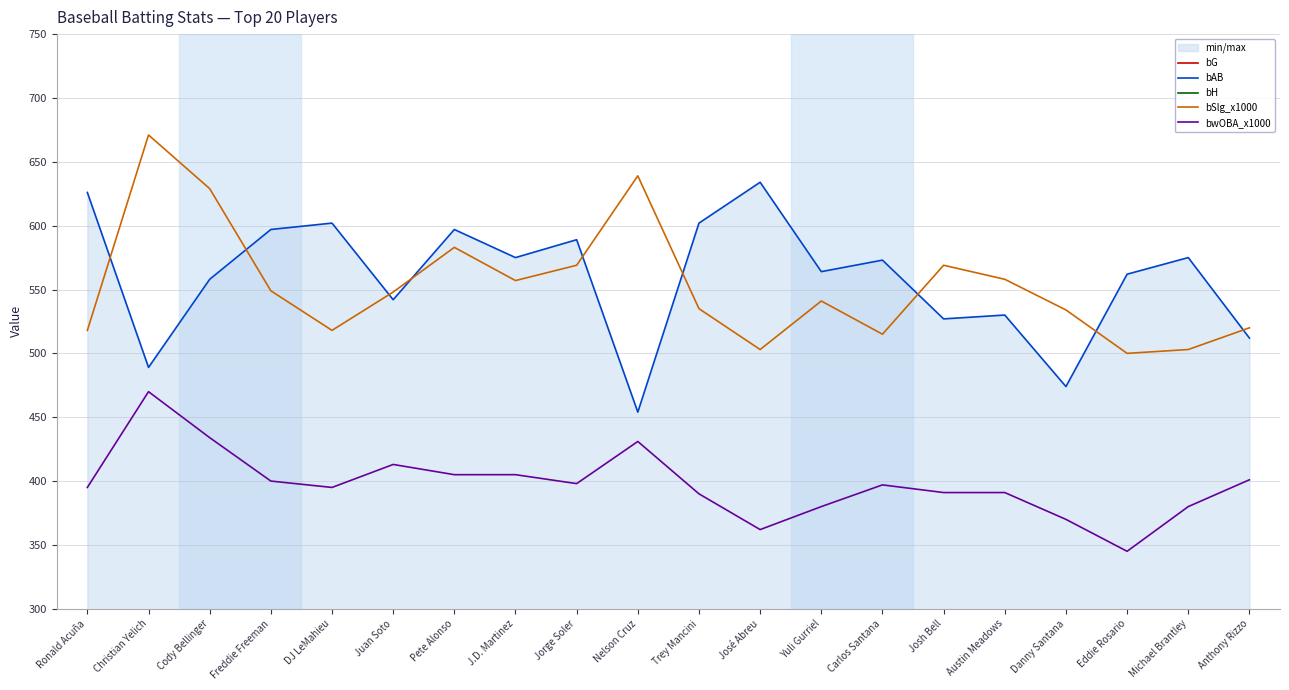

At how many categories does at least one series exceed 249?

20